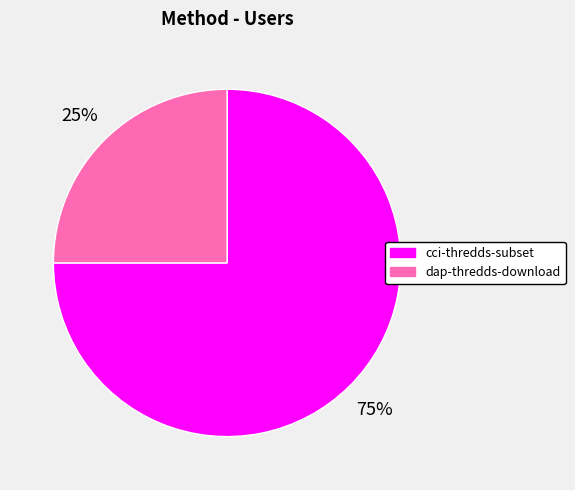

How many segments does this pie chart have?

2